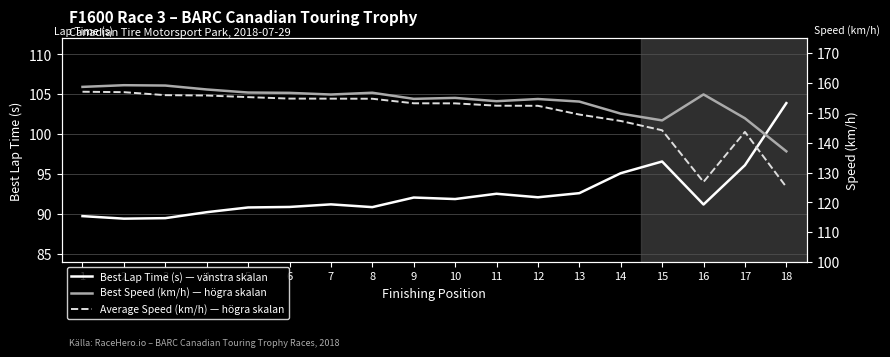

What are all the series names shown in the legend?

Best Lap Time (s) — vänstra skalan, Best Speed (km/h) — högra skalan, Average Speed (km/h) — högra skalan